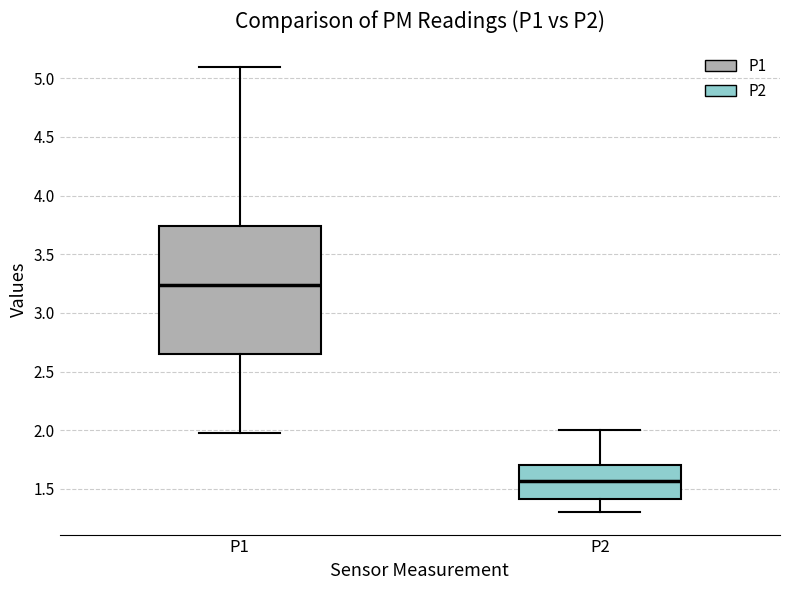

Reading left to right, read every box against the y-axis: the position of its median line, the range the box covers, and the ends of its whiskers. The values are not printed on the chart, so give them approximately, as read against the axis.

P1: median 3.25, box 2.65 to 3.75, whiskers 2.00 to 5.10
P2: median 1.55, box 1.40 to 1.70, whiskers 1.30 to 2.00